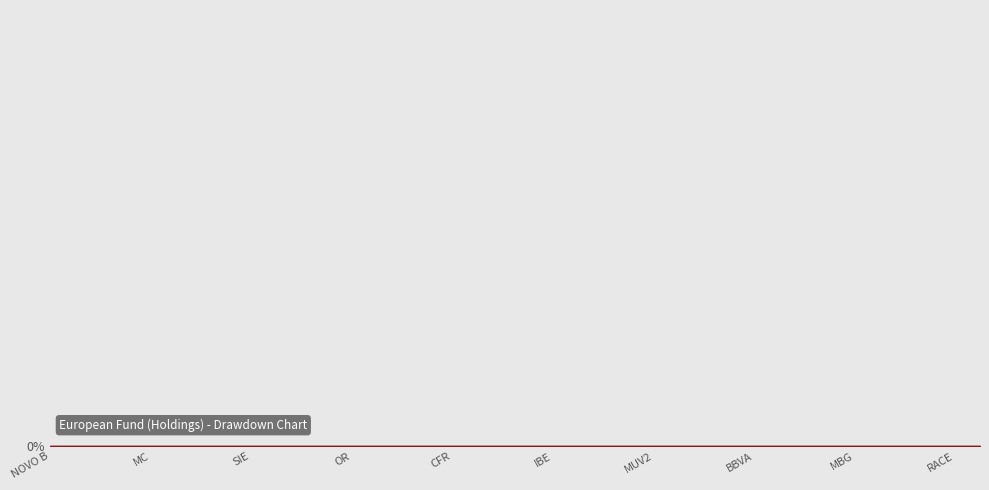

How many lines are shown in the chart?

1